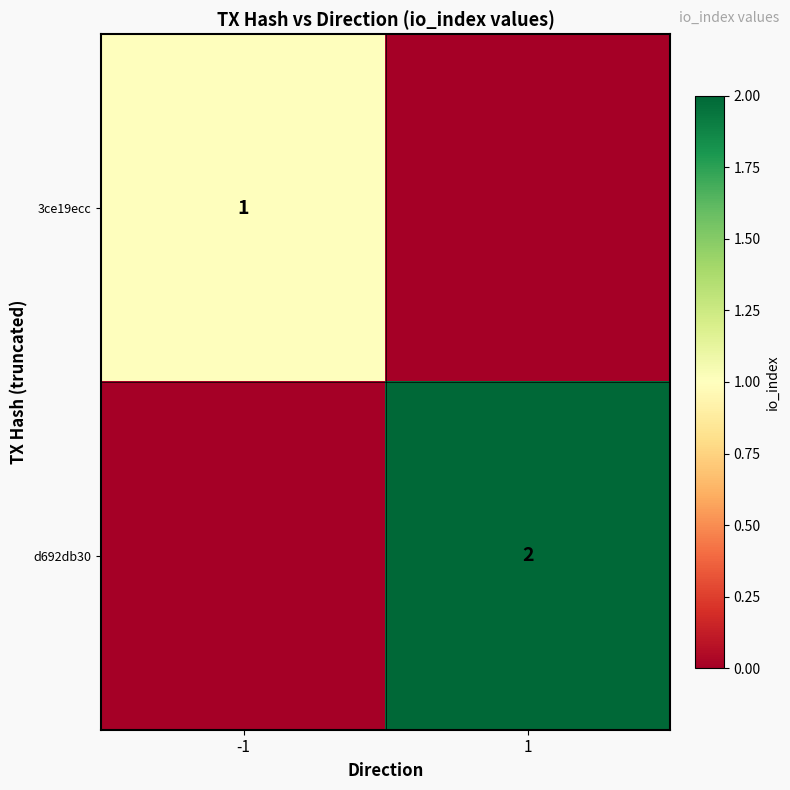

Is the value of d692db30 at 1 greater than the value of 3ce19ecc at -1?

Yes